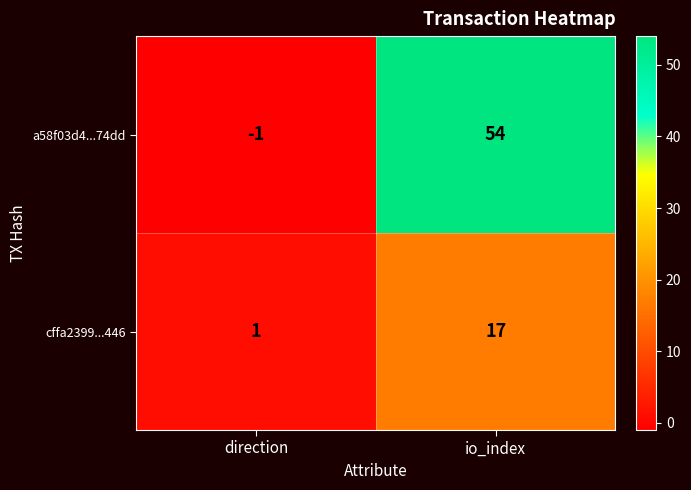

What is the smallest value displayed?

-1